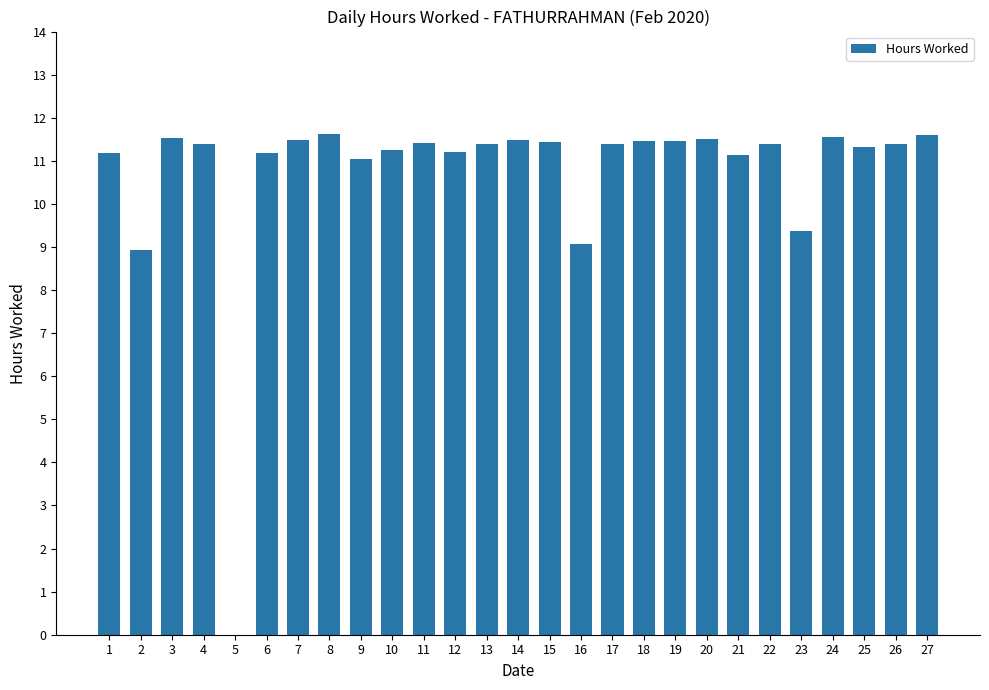

What is the maximum value shown in the chart?

11.6